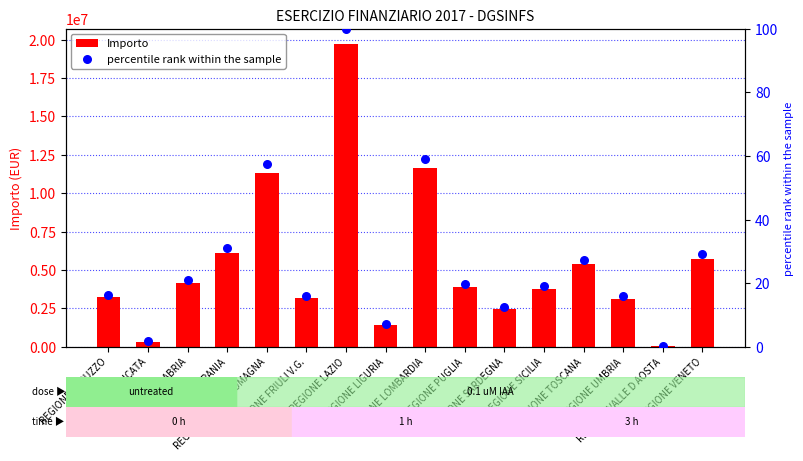

Which series reaches the maximum Y coordinate?

Importo